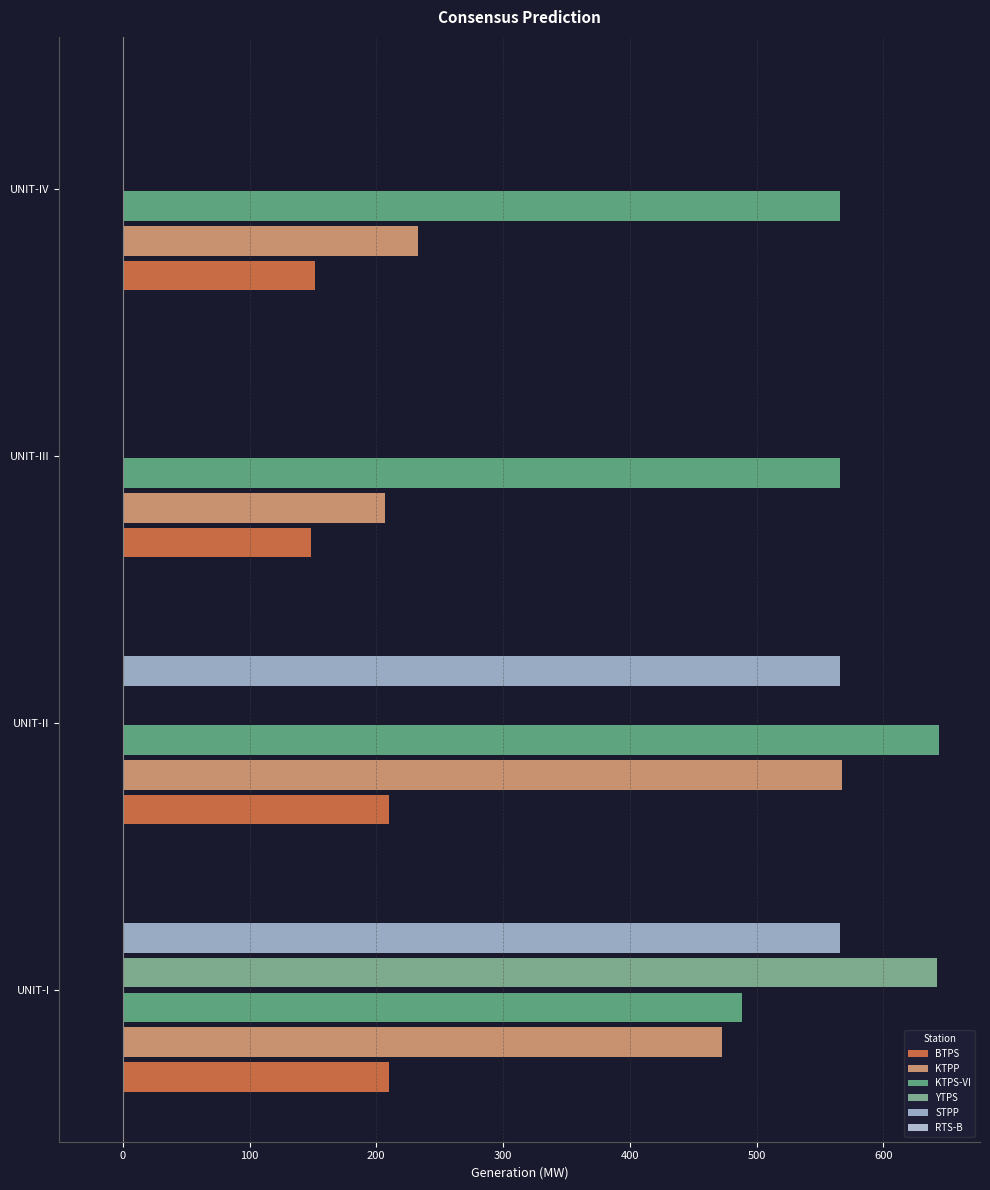

How many series are shown in this chart?

5